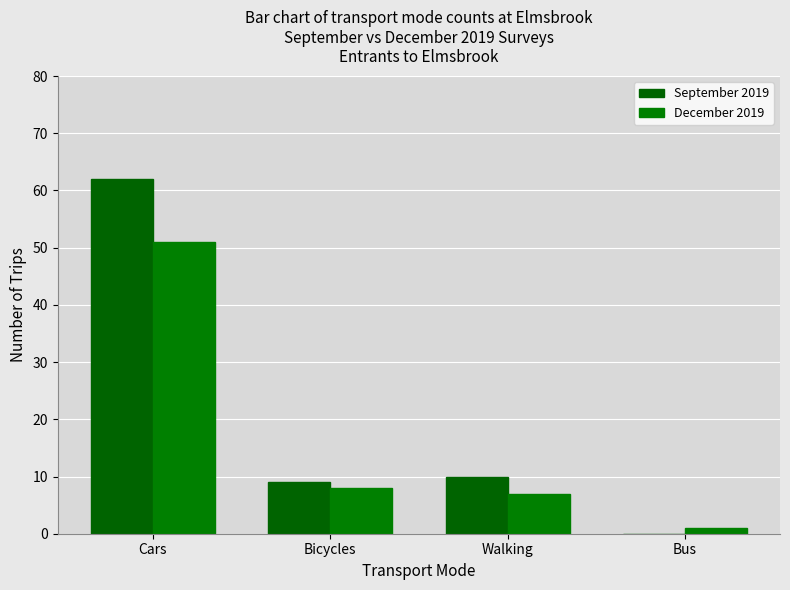

Is the value of December 2019 at Walking greater than the value of September 2019 at Cars?

No